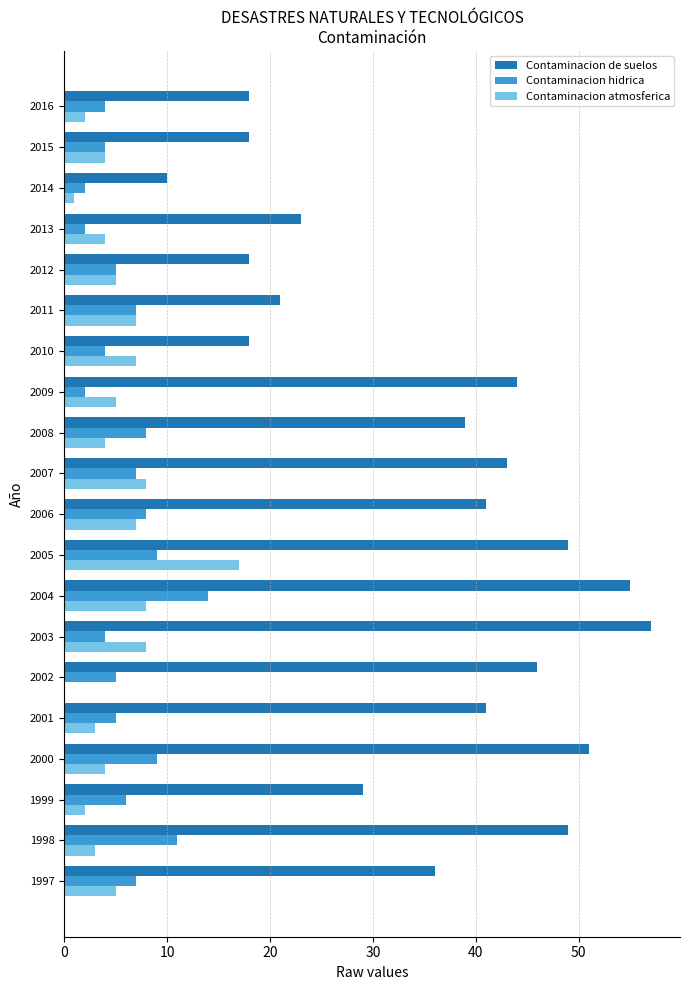

Which series changed the most between 2003 and 2007?

Contaminacion de suelos